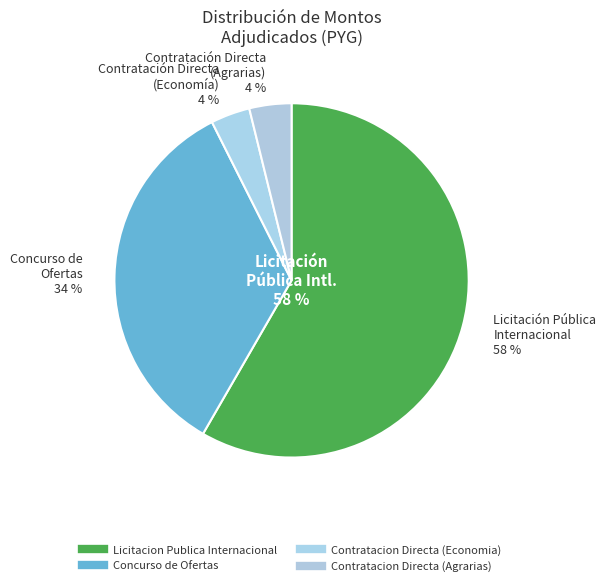

To the nearest percent, what is the difference between the Licitacion Publica Internacional and Contratacion Directa (Agrarias) slice percentages?

54%